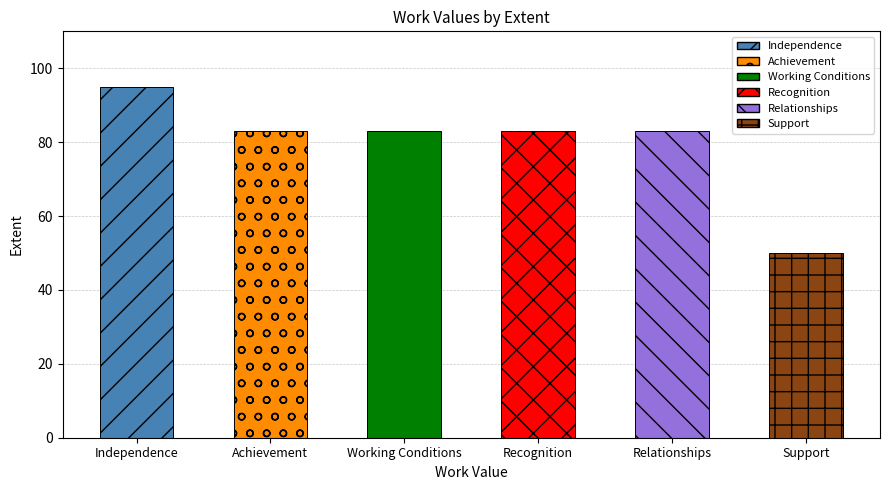

What is the difference between the values at Relationships and Support?

33